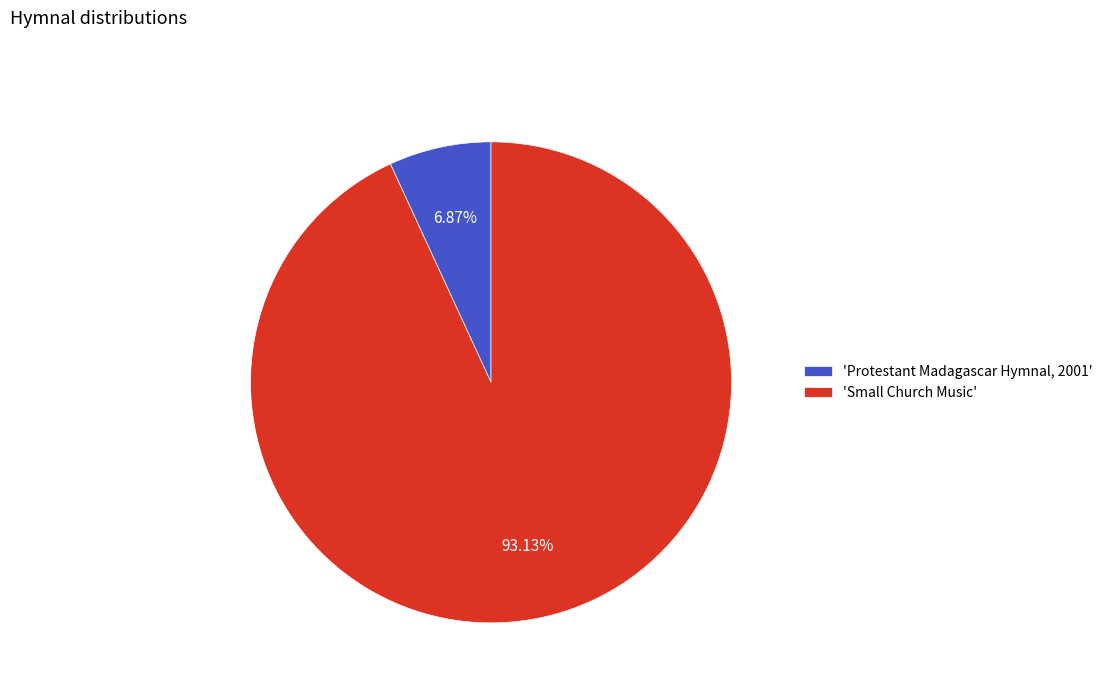

Rank the categories by value from lowest to highest.

'Protestant Madagascar Hymnal, 2001', 'Small Church Music'